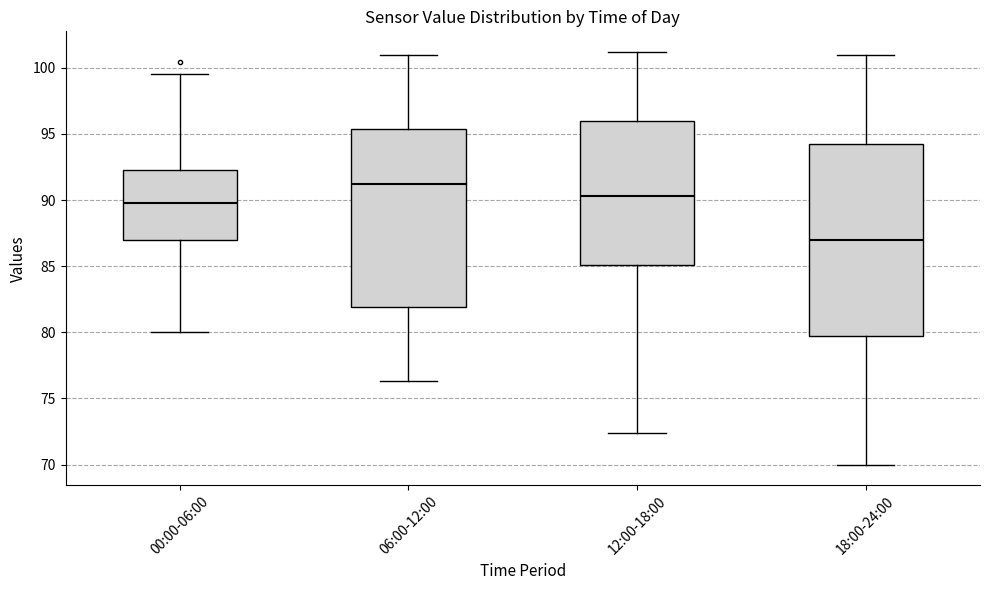

Comparing the boxes themselves (not the whiskers), which one is the tallest?

18:00-24:00